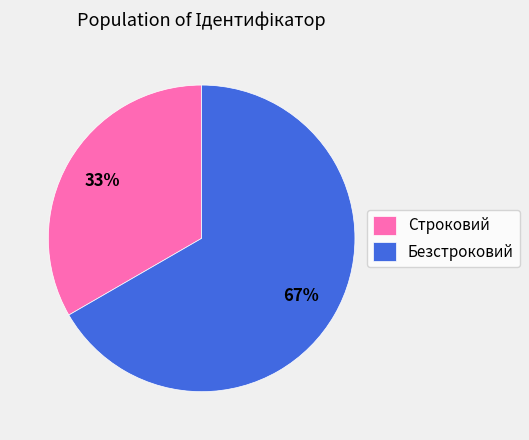

Which slice is the largest?

Безстроковий